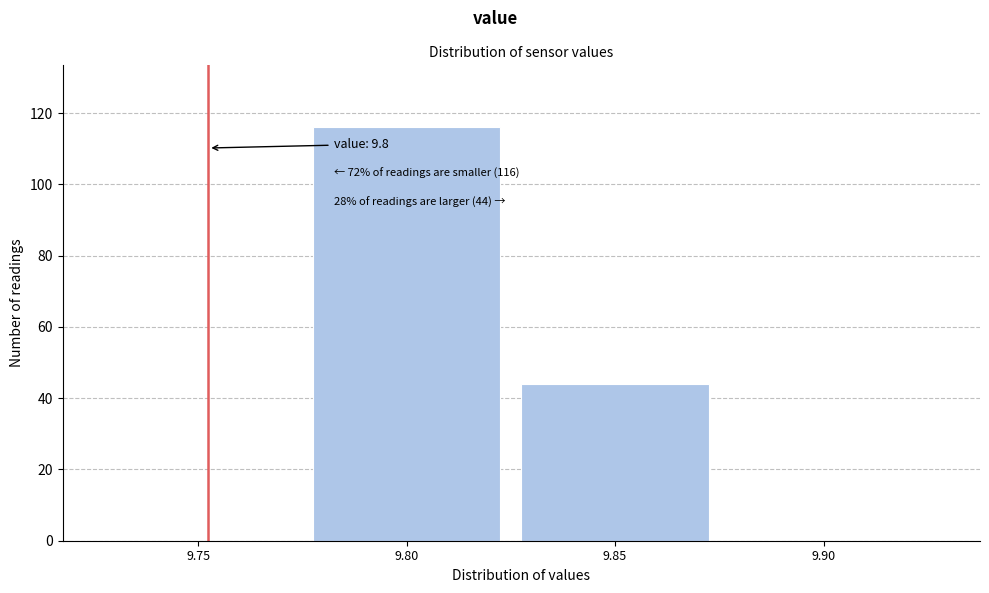

Reading left to right, what are all the values shown in this chart?

9.75=0	9.80=116	9.85=44	9.90=0